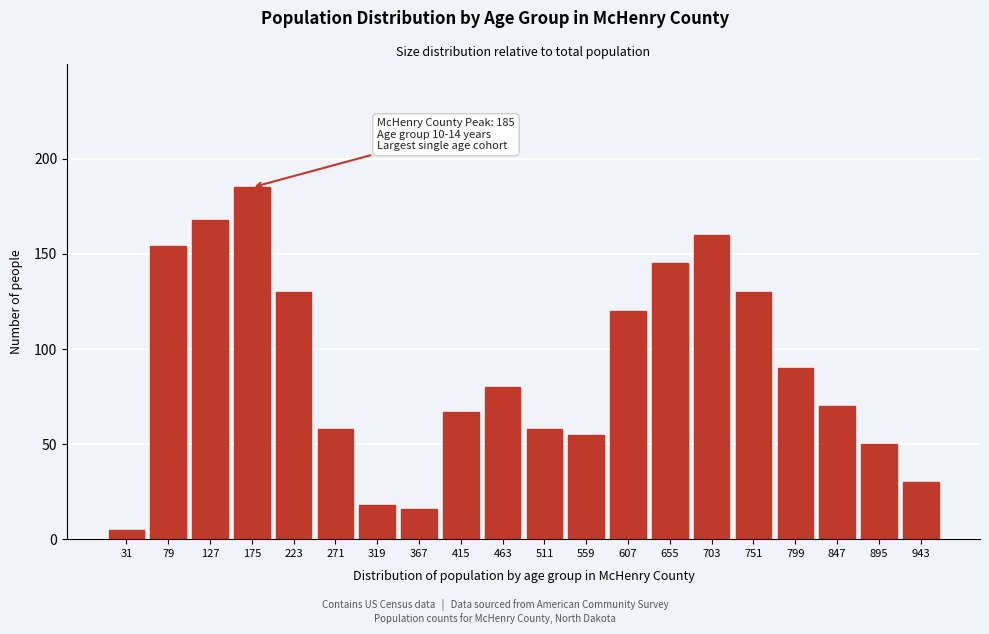

Reading left to right, transcribe all the data shown in this chart.

31=5	79=154	127=168	175=185	223=130	271=58	319=18	367=16	415=67	463=80	511=58	559=55	607=120	655=145	703=160	751=130	799=90	847=70	895=50	943=30